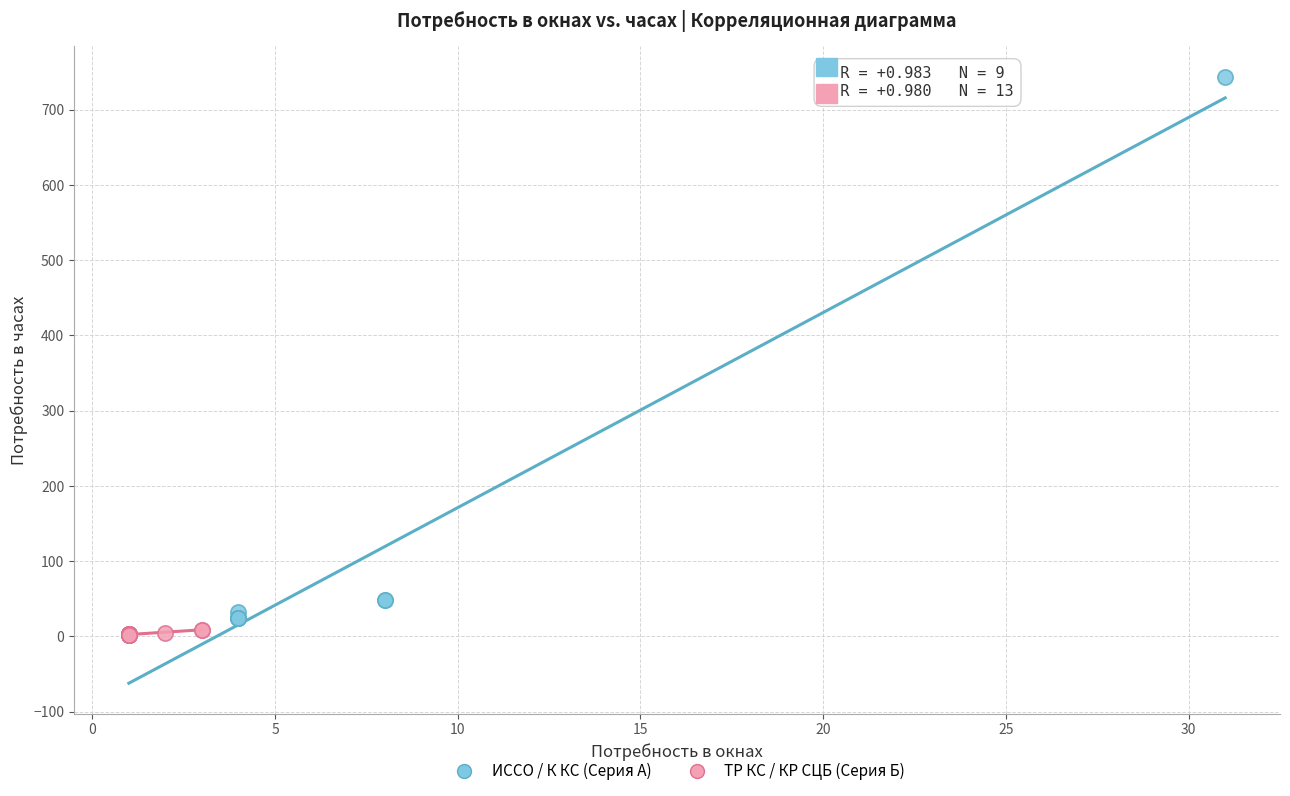

Which series reaches the maximum Y coordinate?

ИССО / К КС (Серия А)